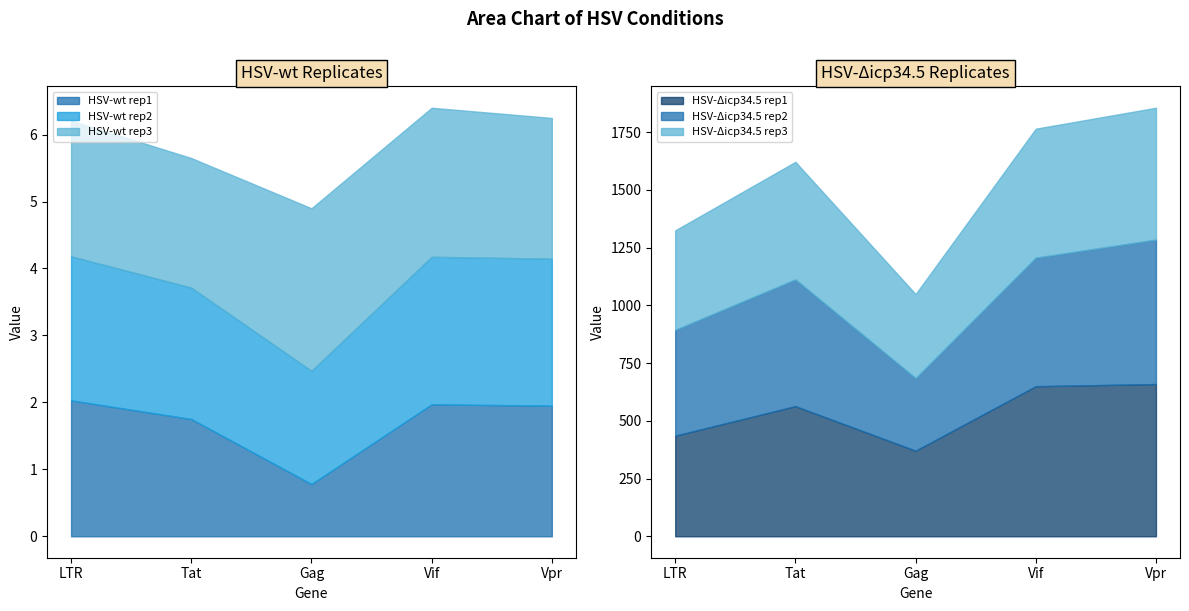

True or false: HSV-wt rep1 has a value of 3.1 at Vpr.

False